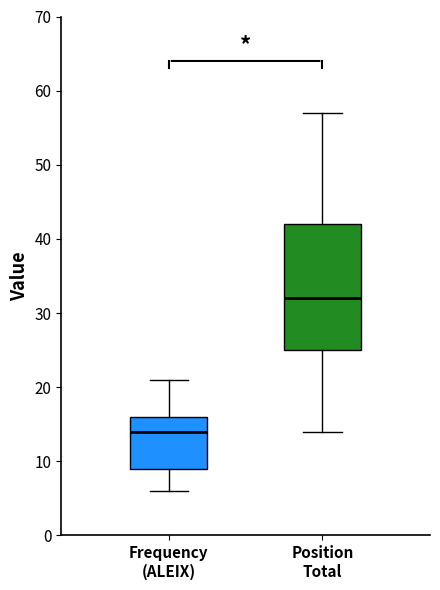

Which box is the tallest, from its lower edge to its upper edge?

Position Total